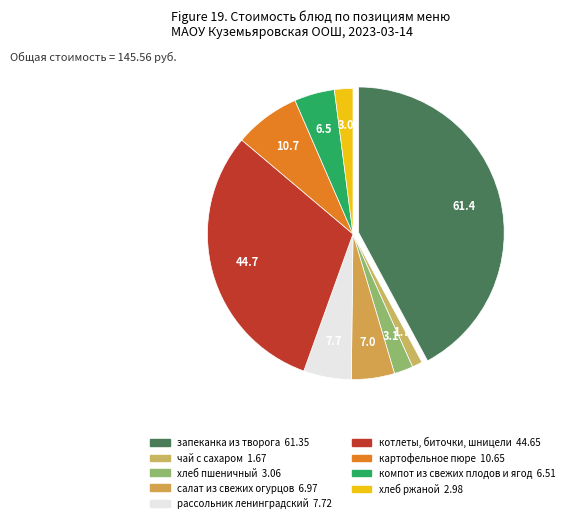

The хлеб ржаной slice represents 2% of the pie. True or false?

True